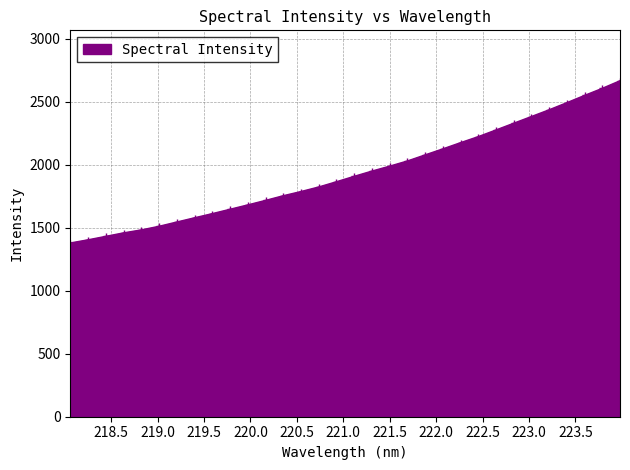

What is the greatest value displayed?

2666.6